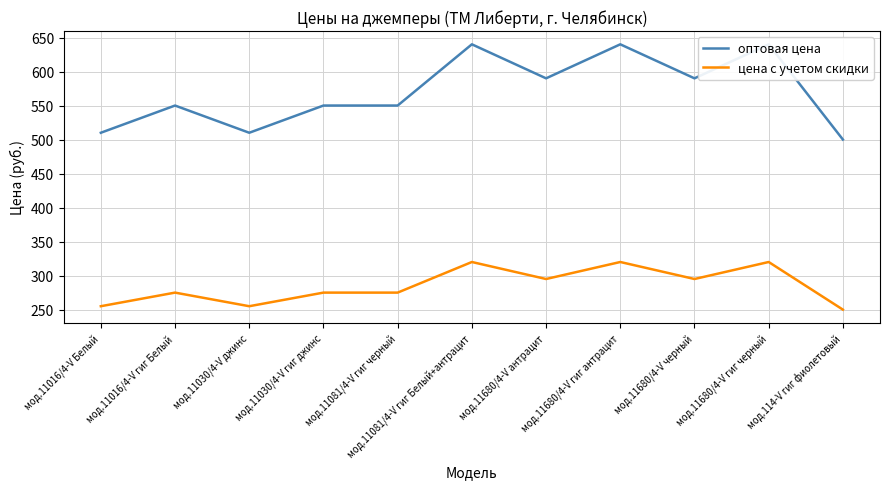

How many data points in цена с учетом скидки are less than 275?

3